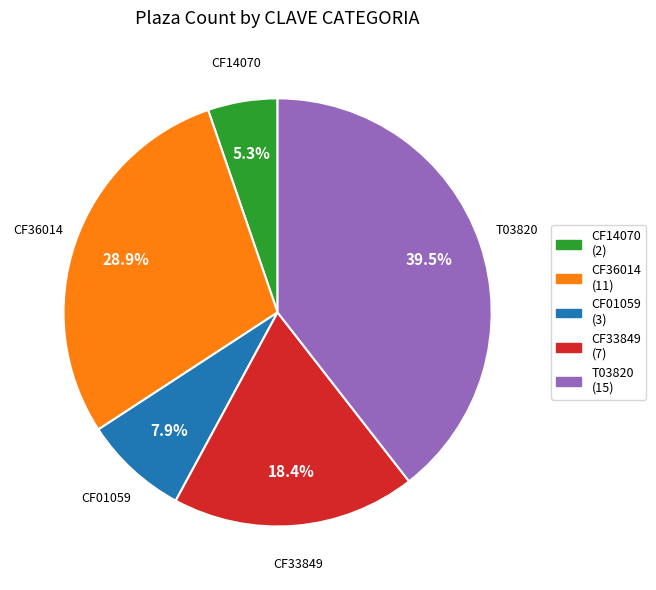

How many slices are in this pie chart?

5